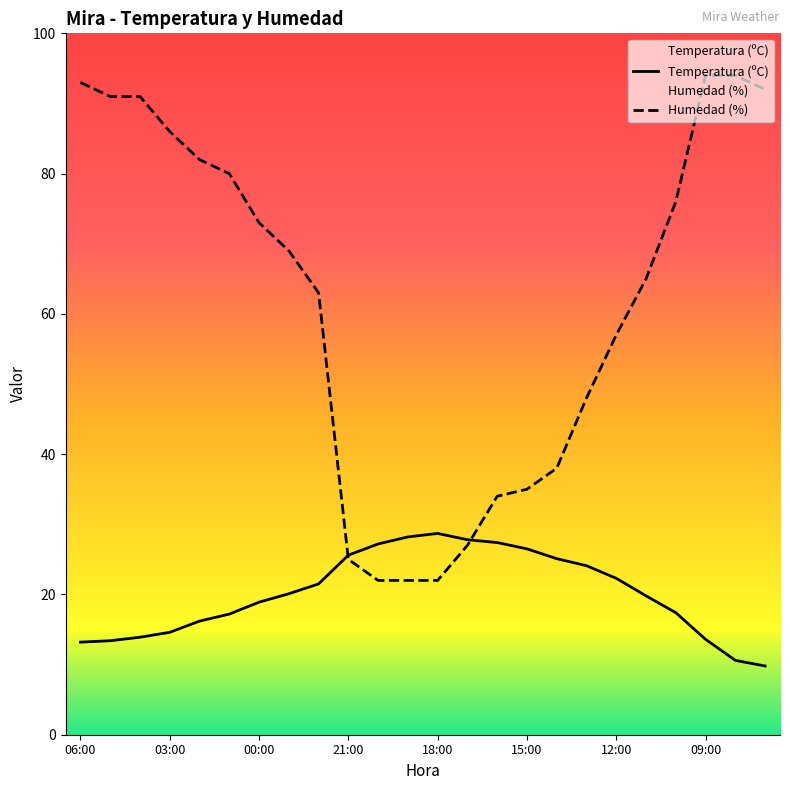

What is the sum of all Temperatura (ºC) values?

483.1